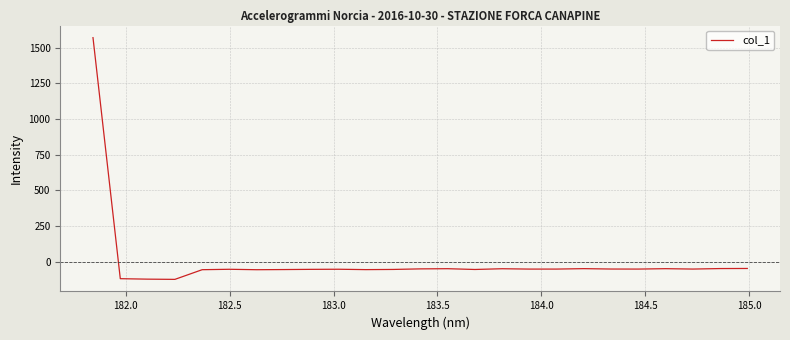

What is the greatest value displayed?

1571.4